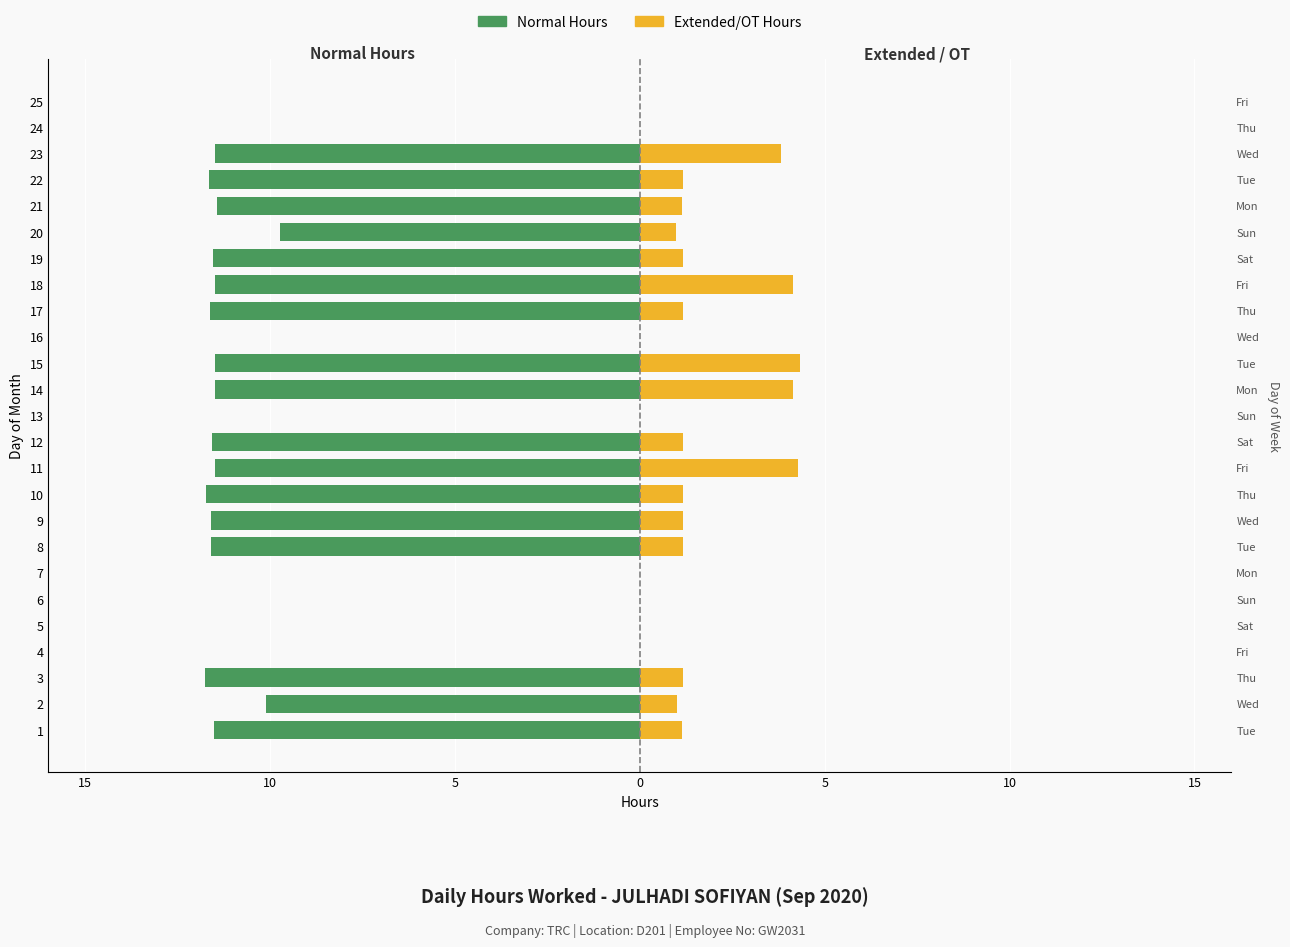

What is the difference between the maximum and second lowest values in the Extended/OT Hours series?

4.3